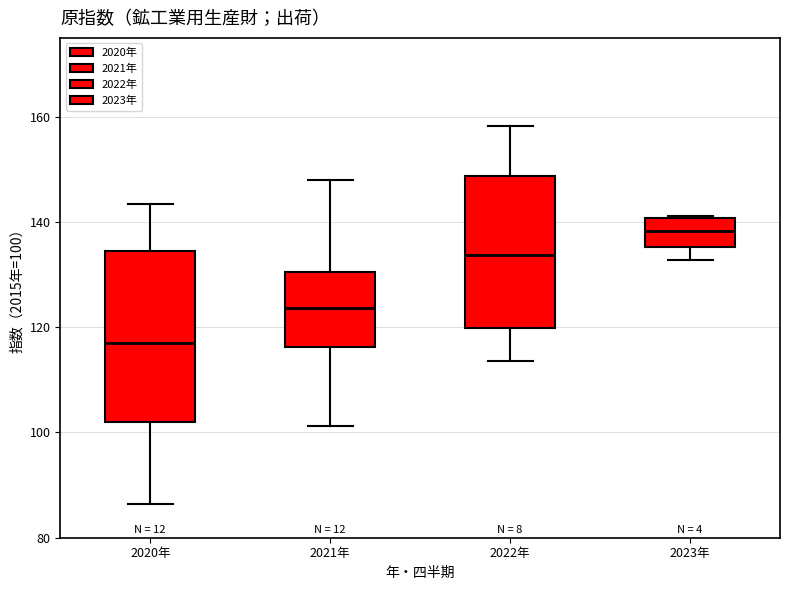

Which box is the tallest, from its lower edge to its upper edge?

2020年